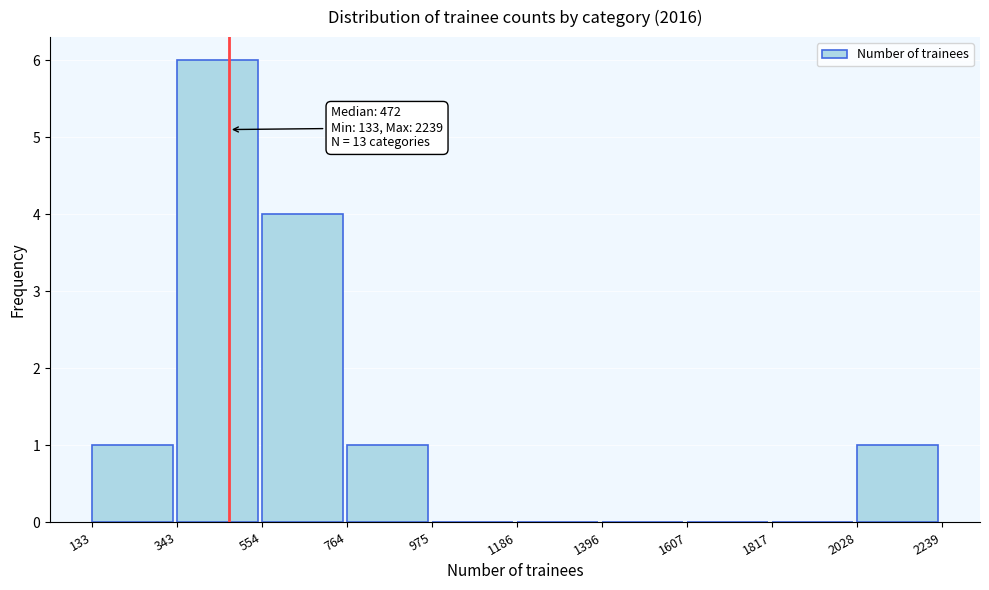

Over which range of the x-axis is the bar tallest?

343 to 554